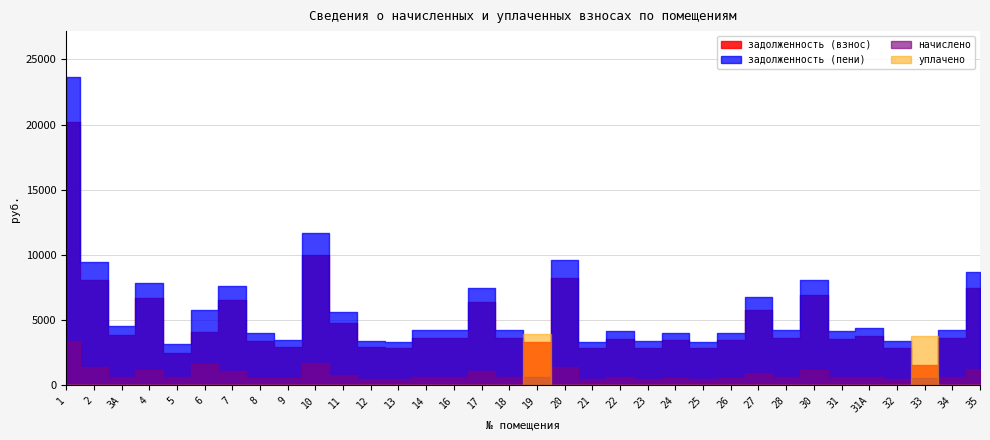

What is the sum of the задолженность (взнос) values at 28 and 31?

7200.0